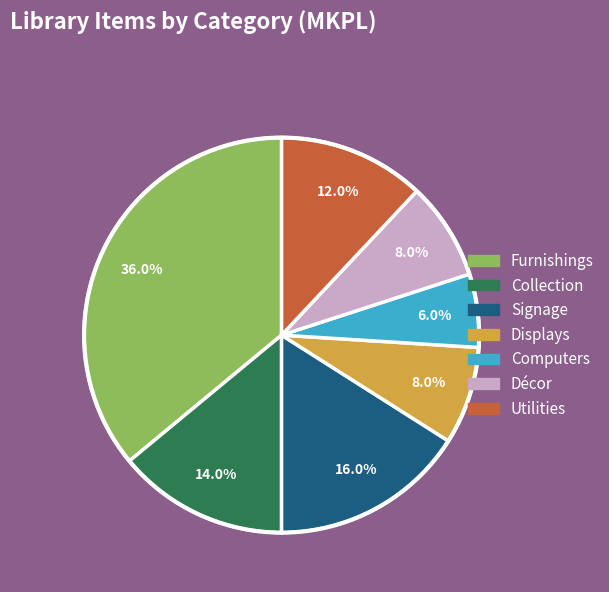

To the nearest percent, what is the difference between the largest and smallest slice percentages?

30%